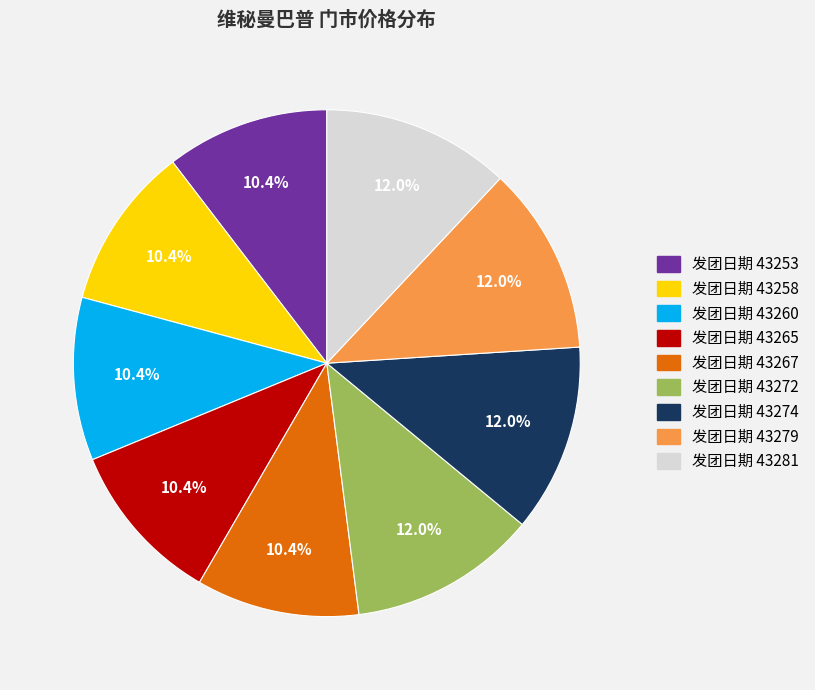

Is there any slice that represents more than half of the pie?

No